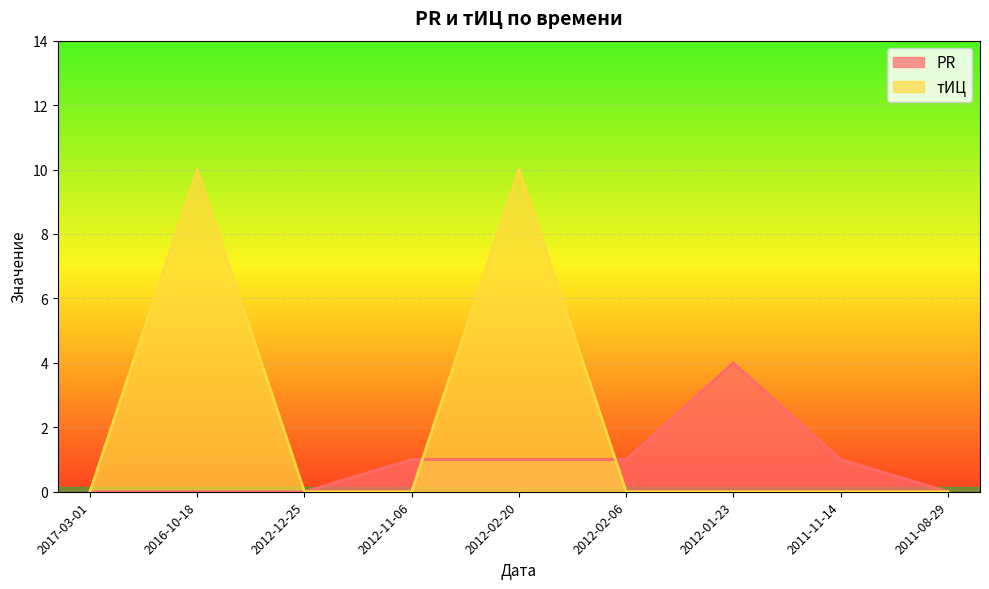

How many lines are shown in the chart?

2